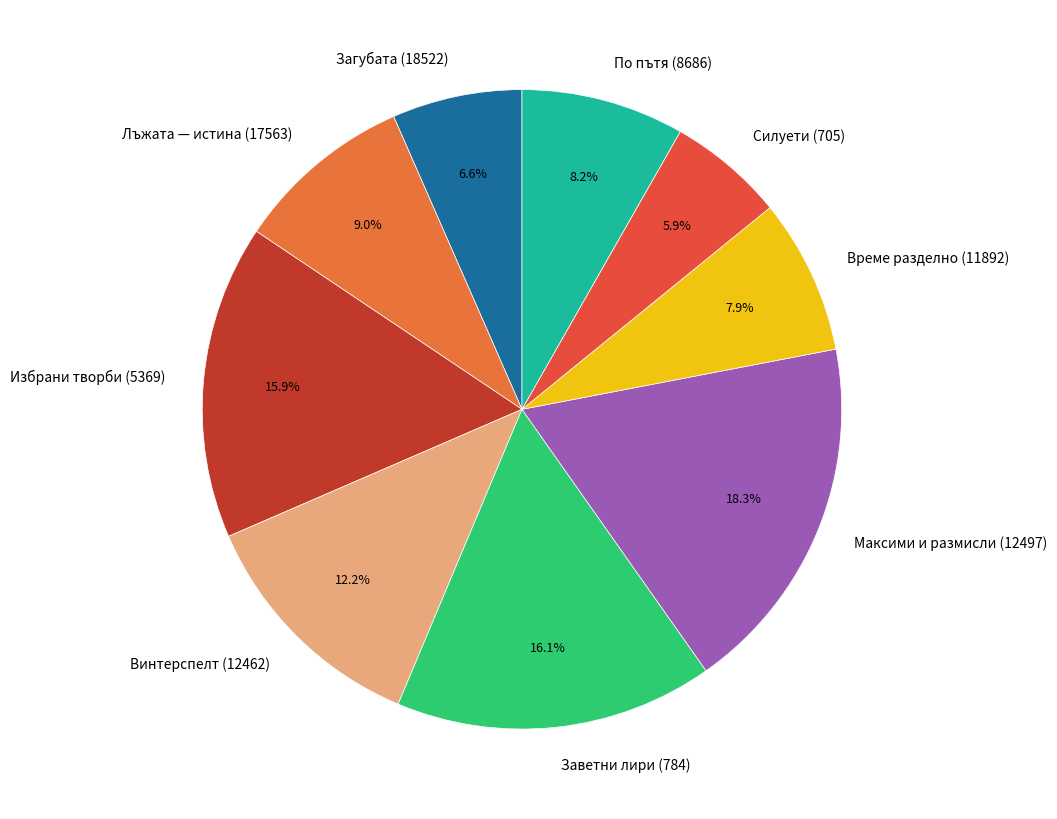

Which has a higher value, Време разделно (11892) or Силуети (705)?

Време разделно (11892)